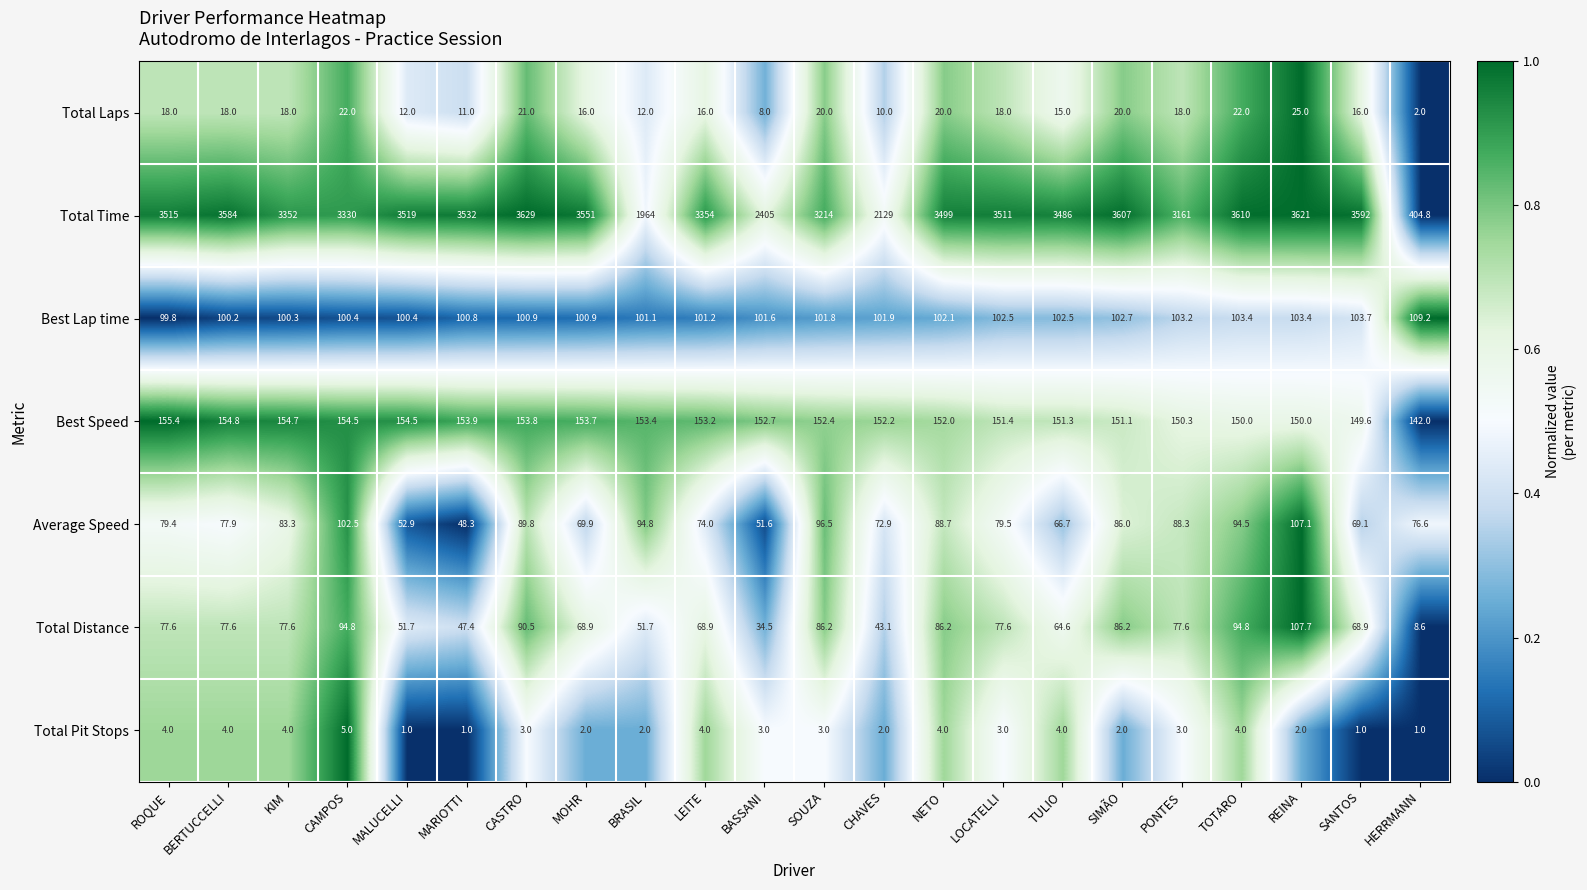

The Total Pit Stops series shows 7.2 at LEITE. True or false?

False